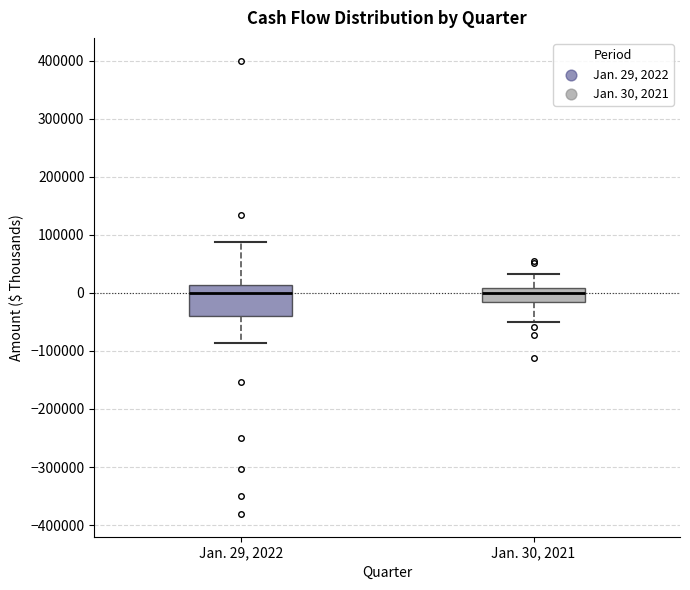

Where is the lower edge of the box for Jan. 29, 2022 on the y-axis? The values are not printed on the chart, so give them approximately, as read against the axis.

-40000